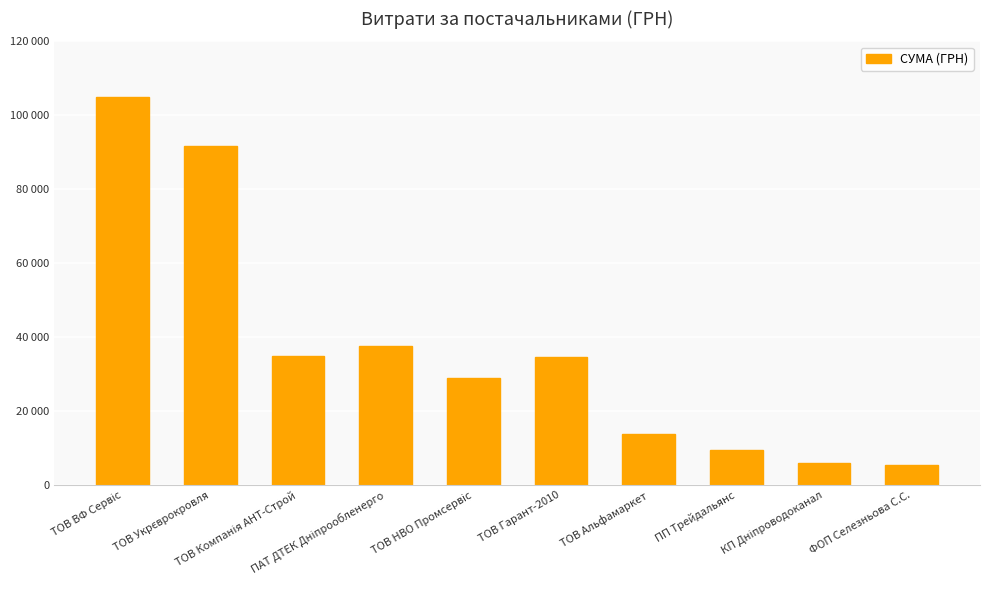

Between ТОВ Укрєврокровля and ФОП Селезньова С.С., which is larger?

ТОВ Укрєврокровля